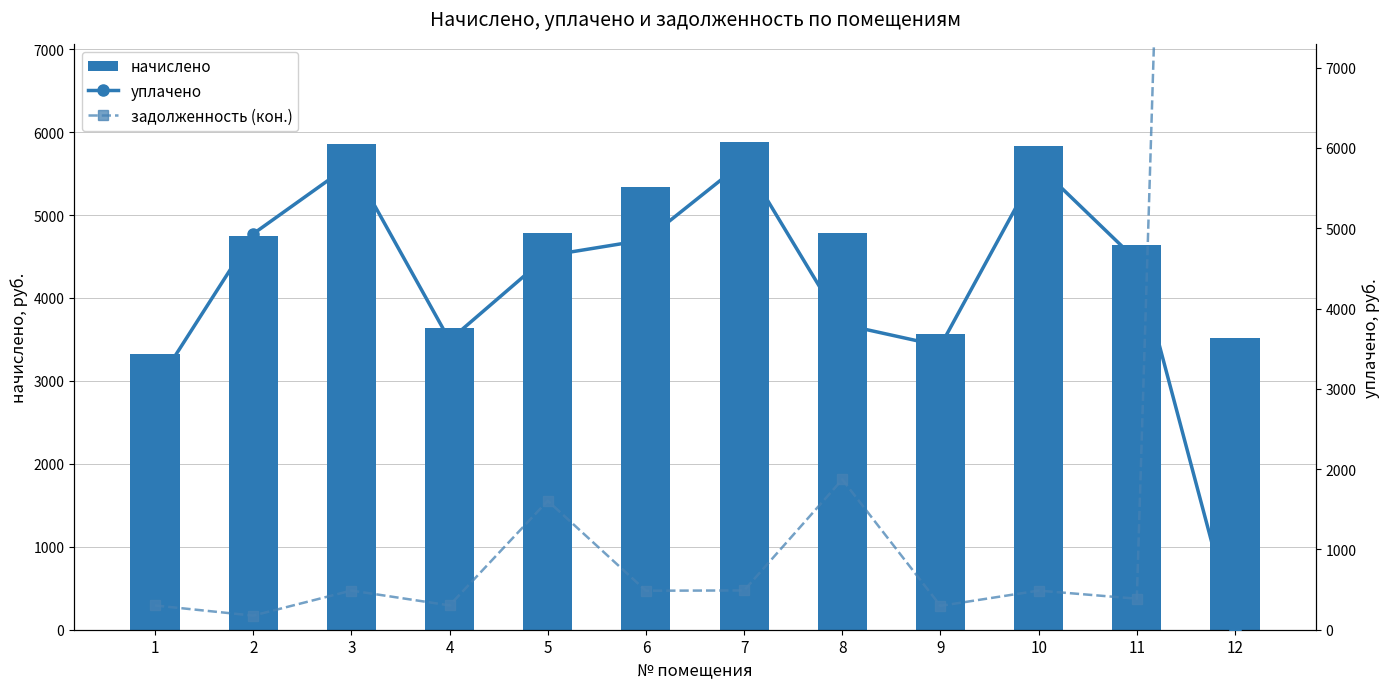

At which category does the chart reach its peak across all series?

12